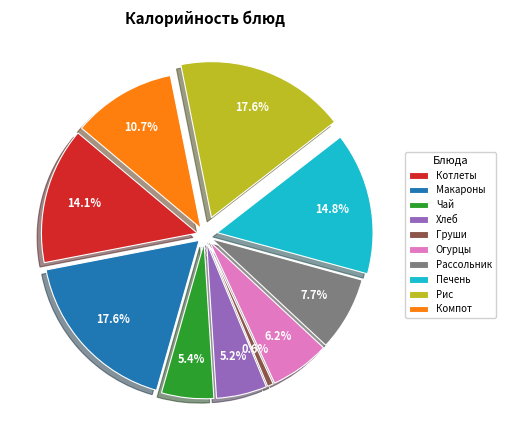

Is there any slice that represents more than half of the pie?

No